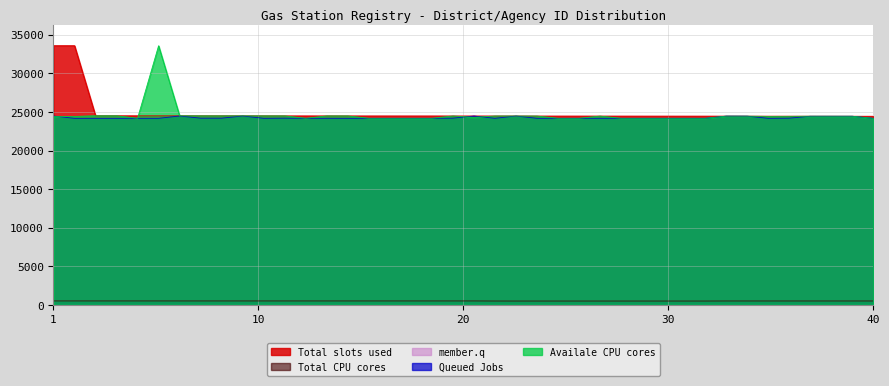

What is the greatest value displayed?

33583